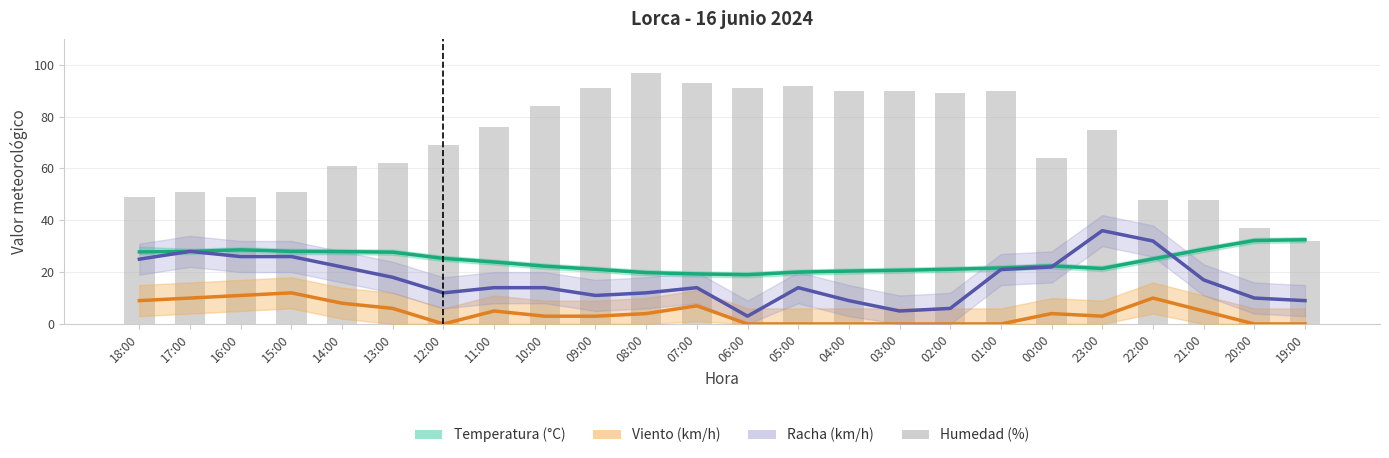

What is the difference between the maximum and minimum values in the Humedad series?

65.0